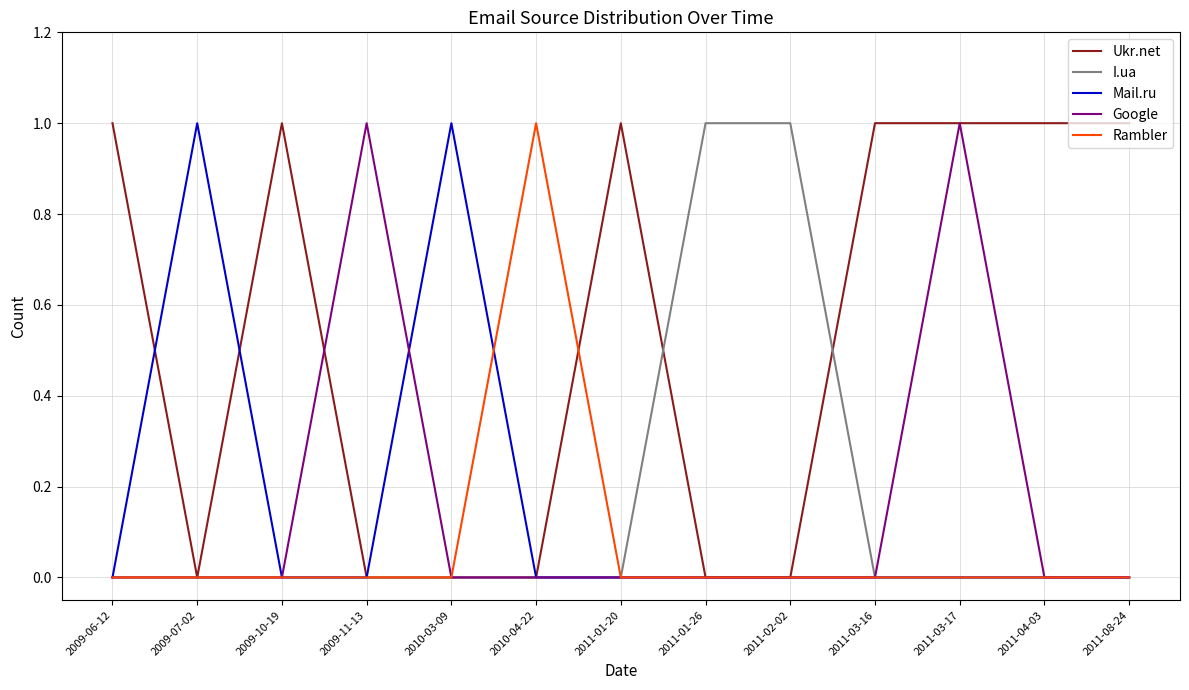

The I.ua series shows 1 at 2011-02-02. True or false?

True